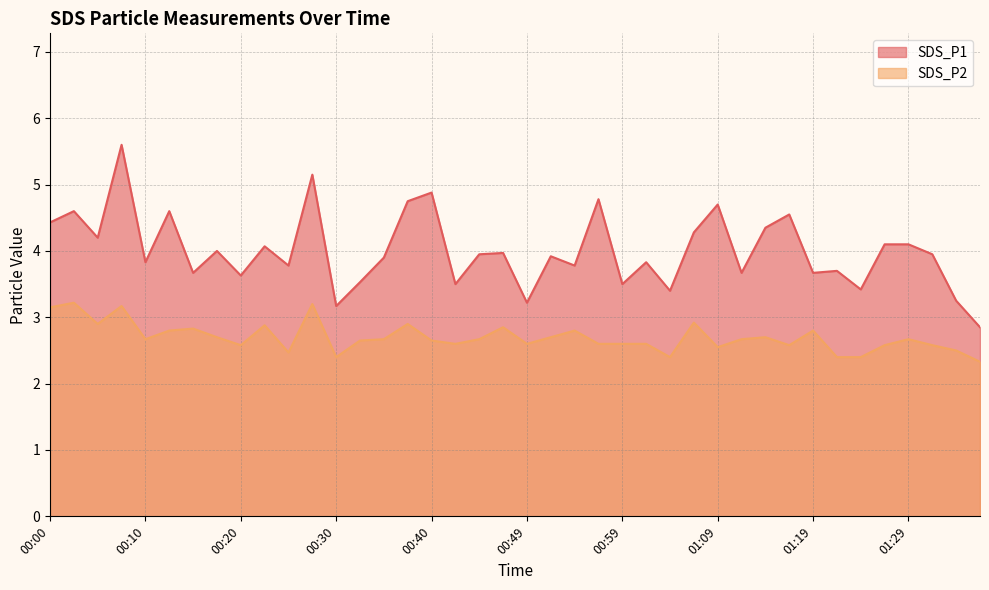

List the series in order of their overall mean, lowest first.

SDS_P2, SDS_P1